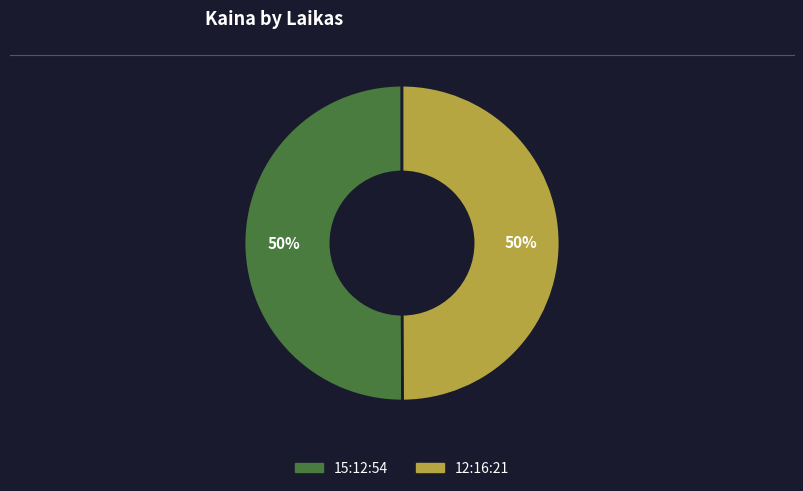

To the nearest percent, what portion does 12:16:21 represent?

50%